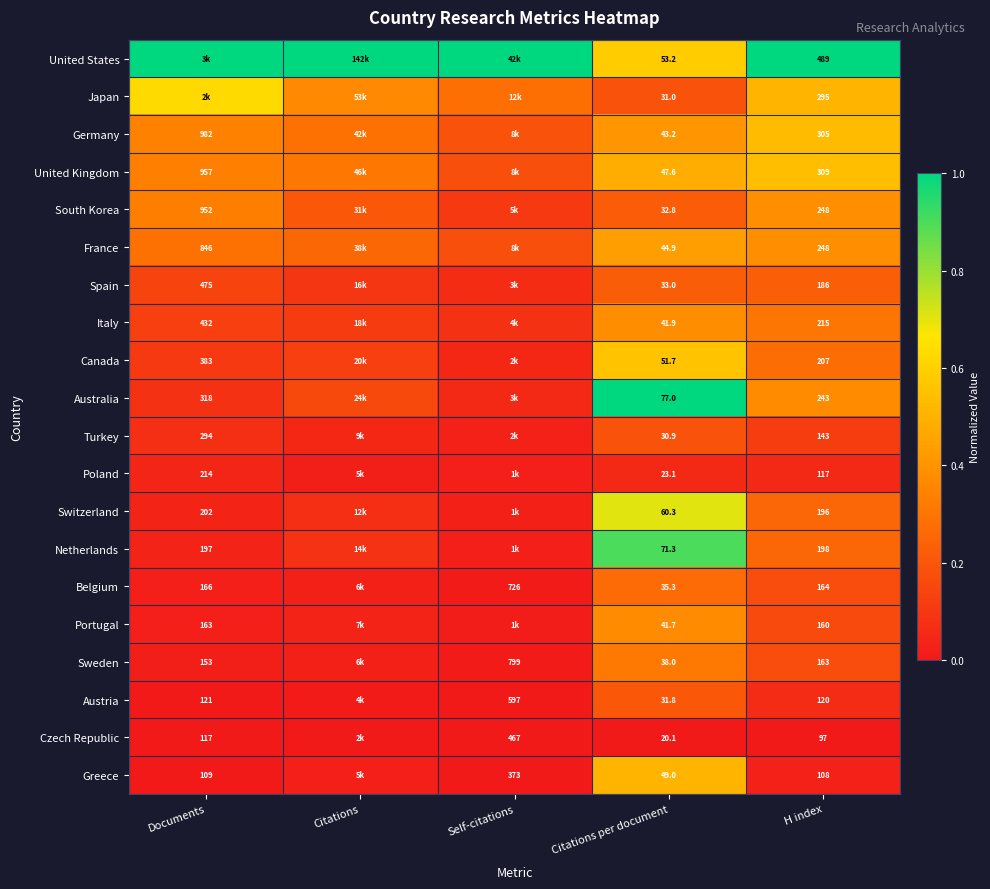

Is the value of Germany at Citations per document greater than the value of Belgium at Self-citations?

No